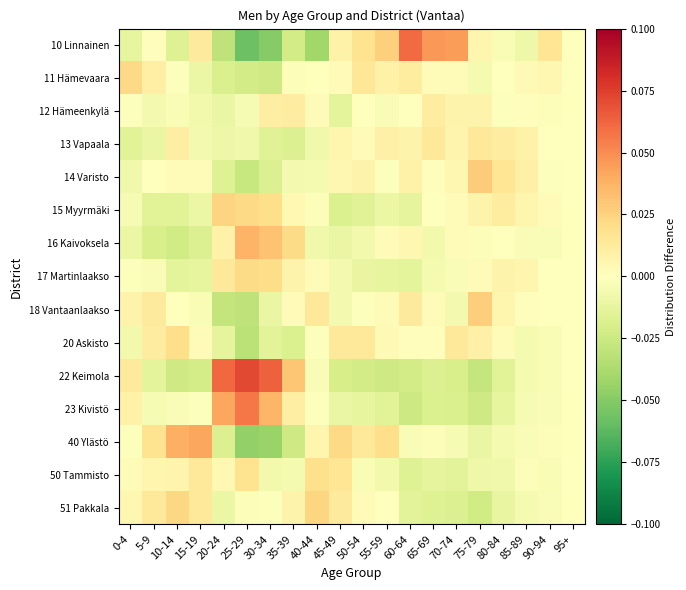

At which category is the sum across all series the highest?

30-34